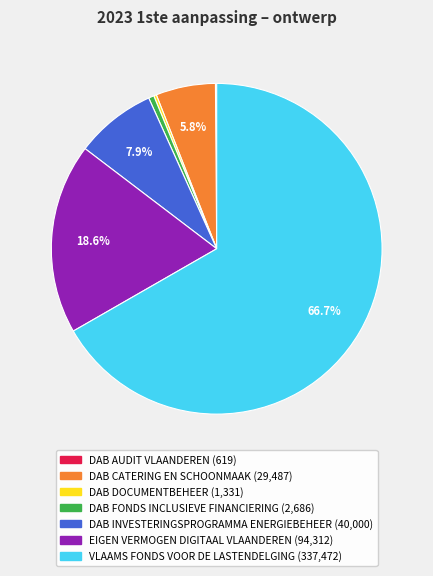

Approximately how many times larger is the value at EIGEN VERMOGEN DIGITAAL VLAANDEREN compared to DAB INVESTERINGSPROGRAMMA ENERGIEBEHEER?

2.4